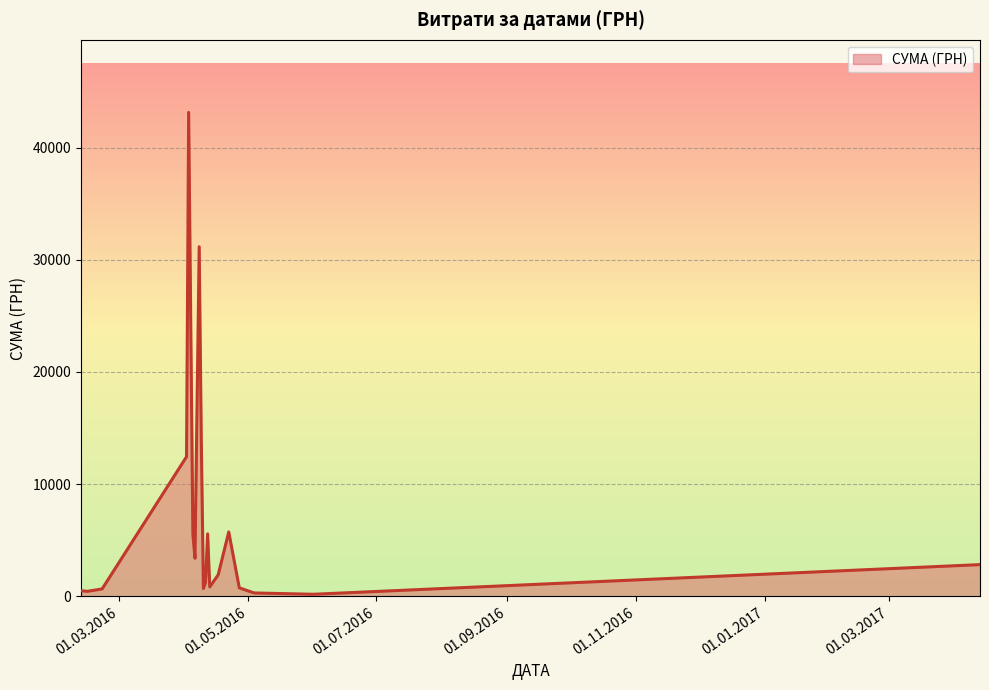

What is the greatest value displayed?

43147.0